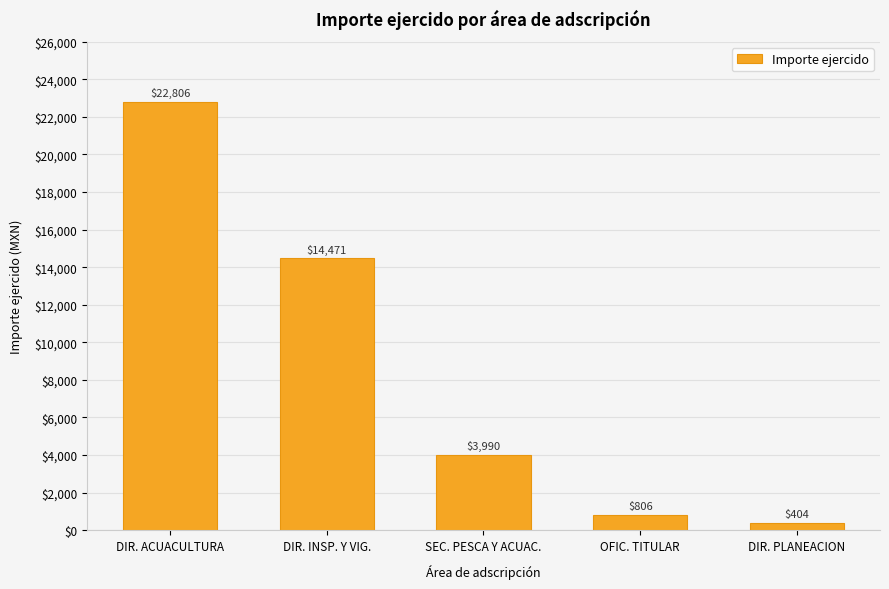

How many bars are there in total?

5